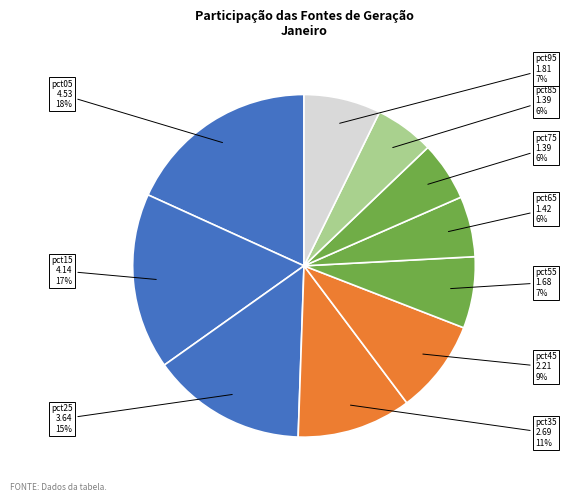

What is the largest slice in the pie chart?

pct05